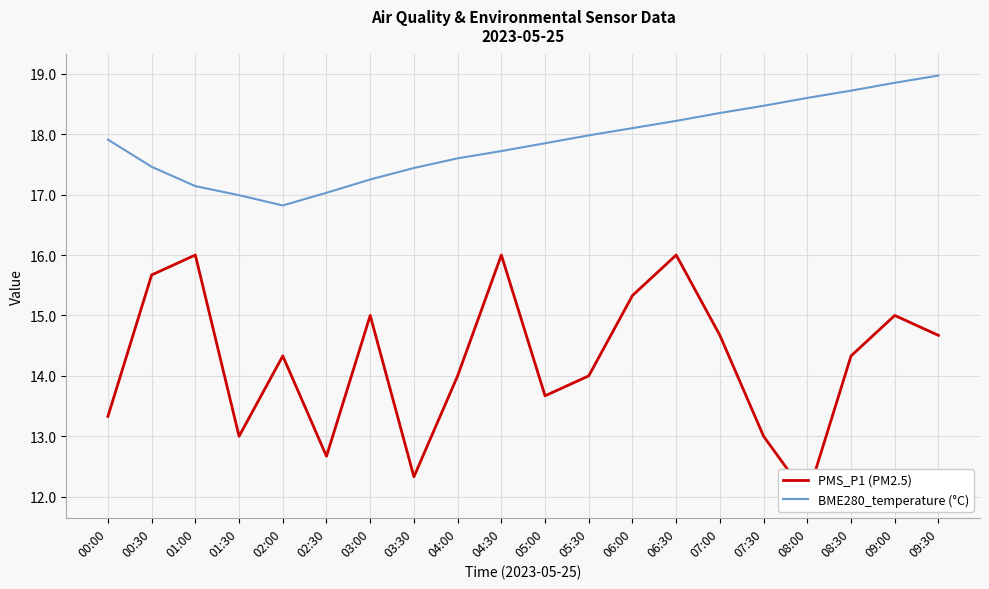

At which category is the sum across all series the highest?

06:30